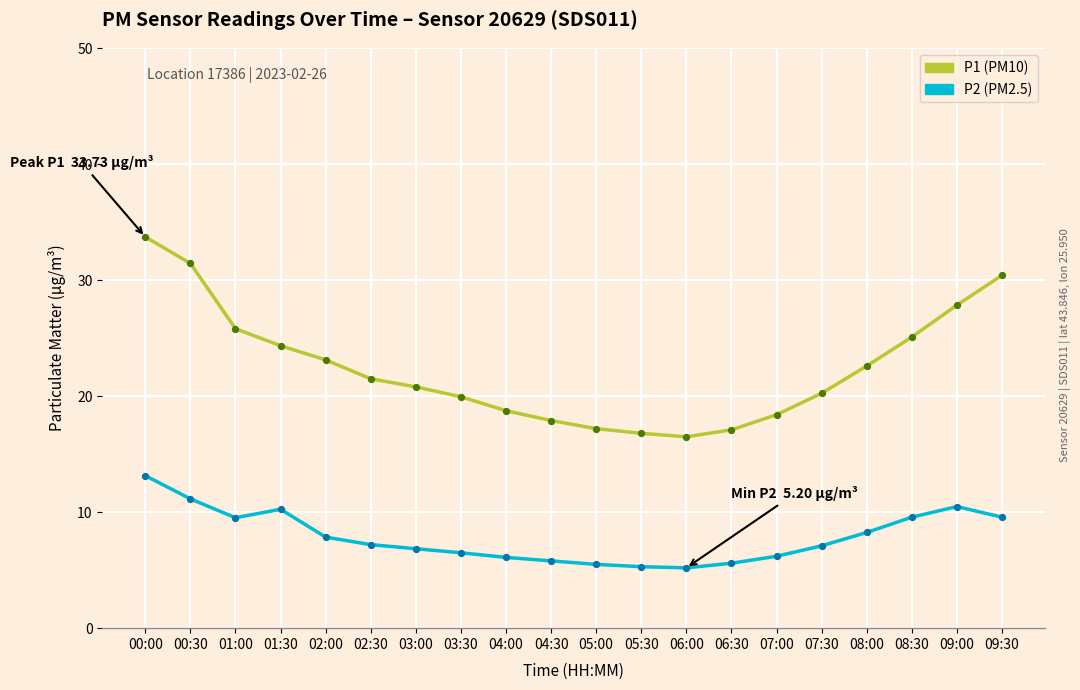

What are all the series names shown in the legend?

P1 (PM10), P2 (PM2.5)